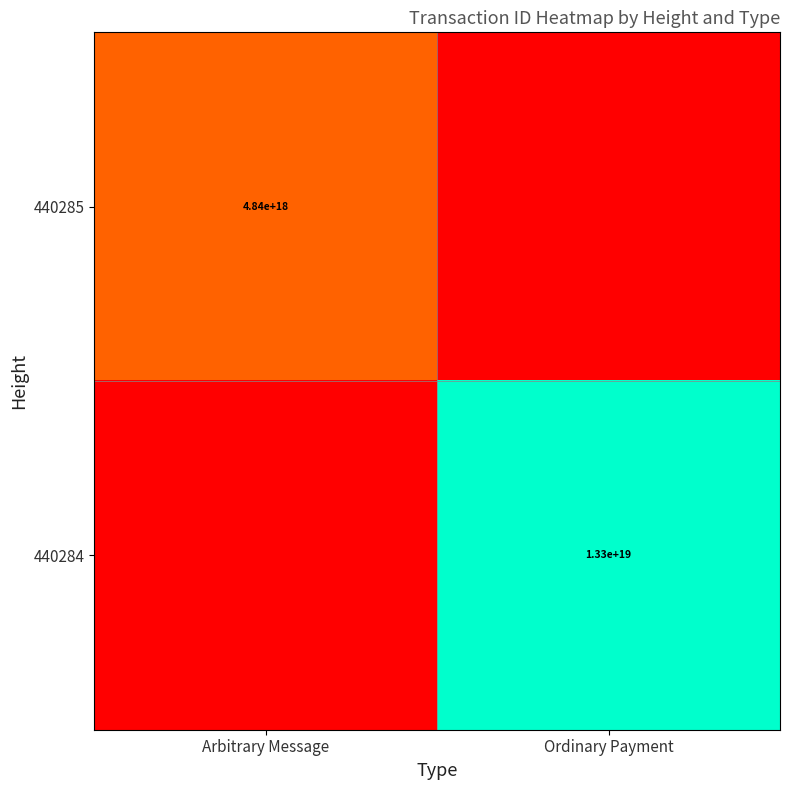

Is the value of 440285 at Arbitrary Message greater than the value of 440284 at Ordinary Payment?

No